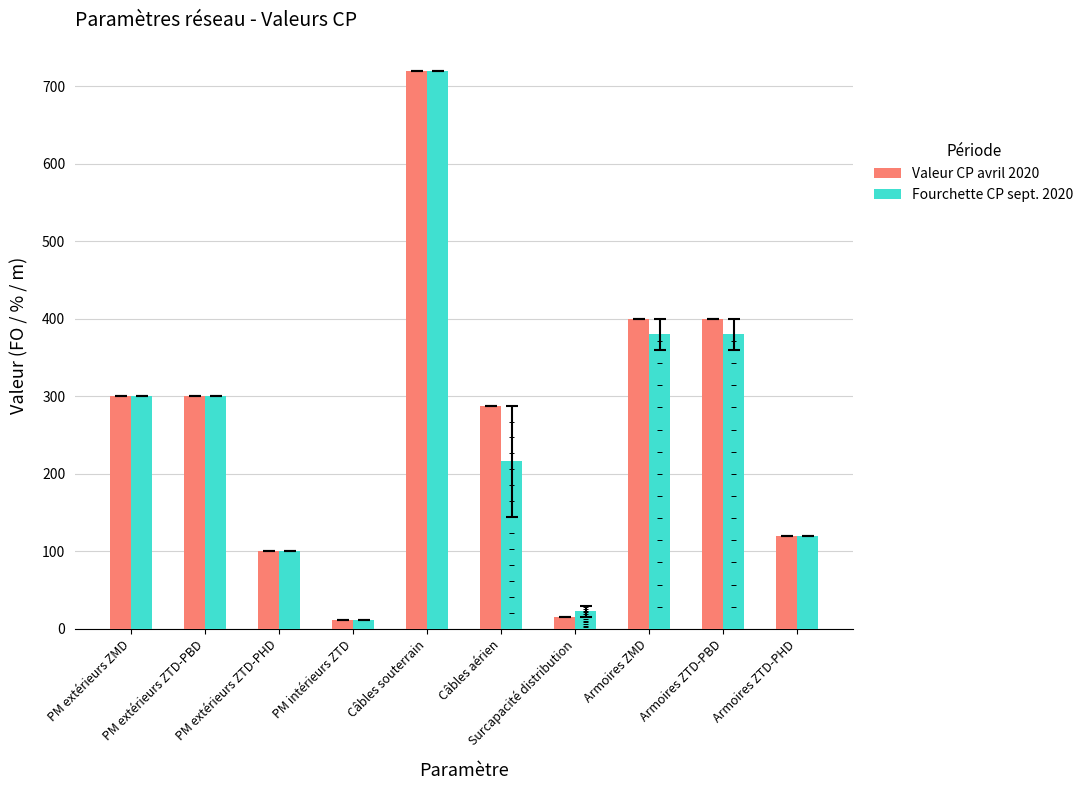

What is the difference between the Fourchette CP sept. 2020 values at Armoires ZMD and PM intérieurs ZTD?

368.0